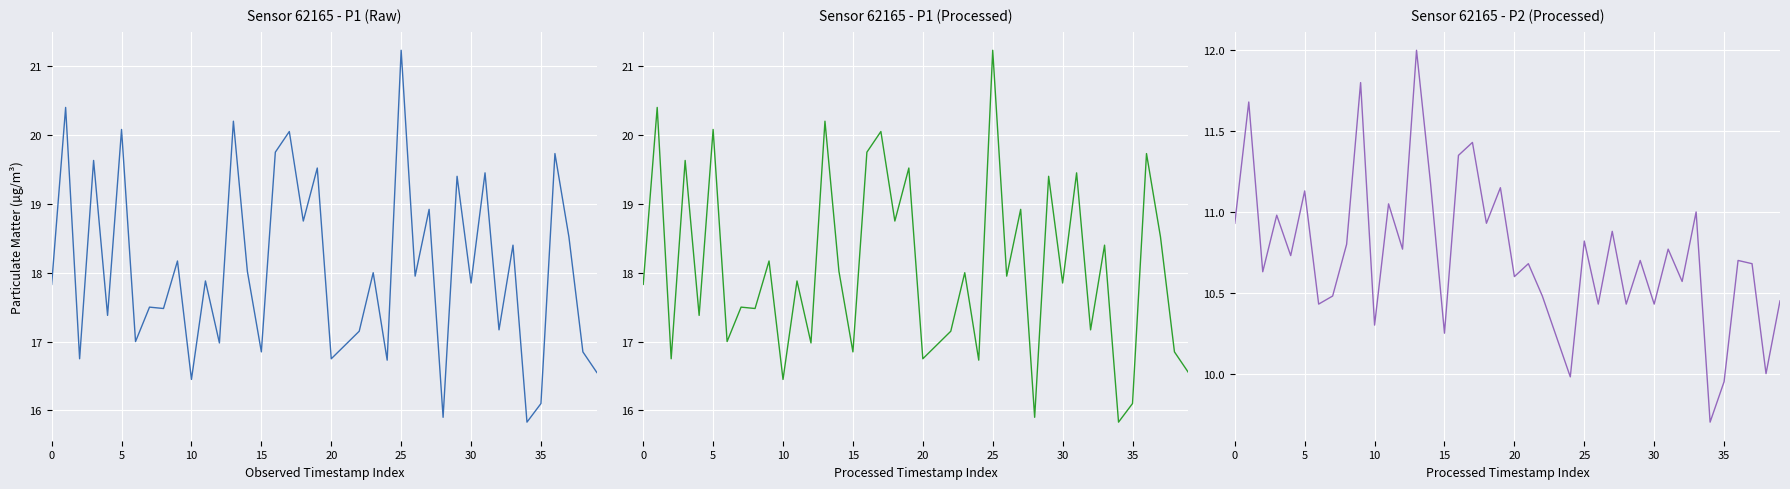

Is it true that P1 (Raw) equals 18.5 at 37?

True